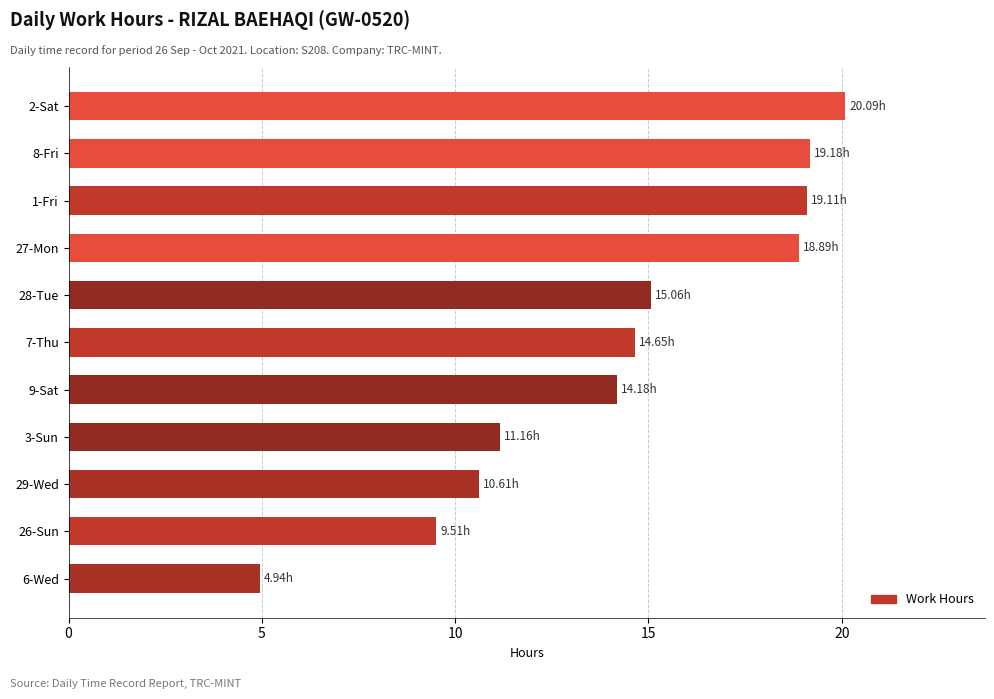

At which category does the chart reach its minimum across all series?

6-Wed